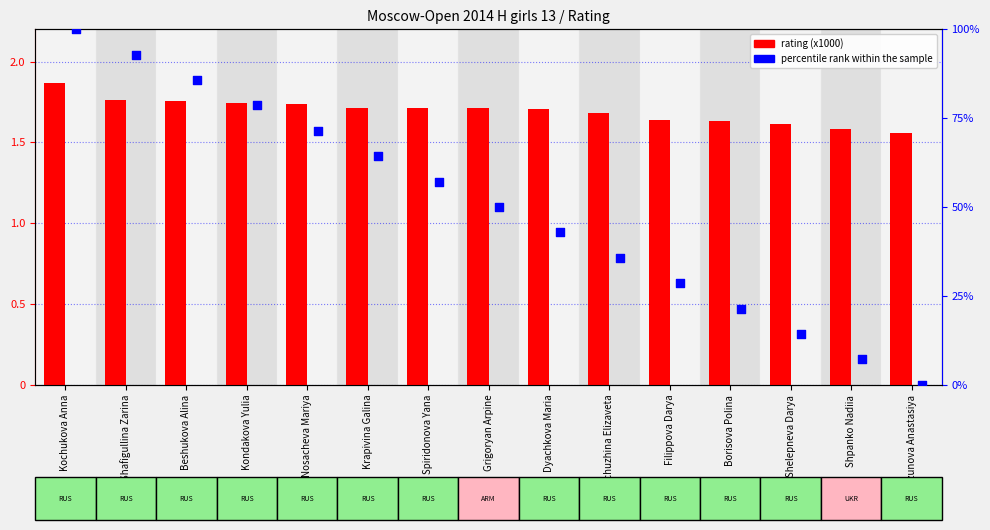

At how many categories does at least one series exceed 79?

3